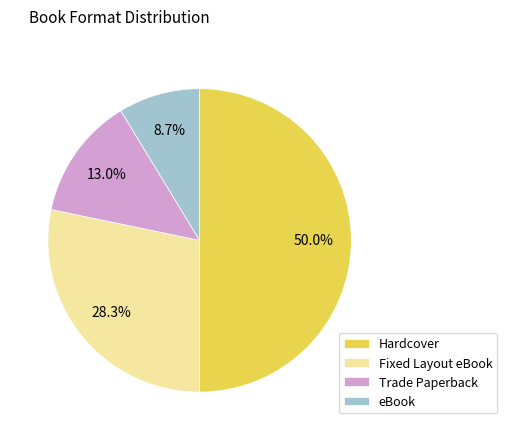

How many slices are in this pie chart?

4